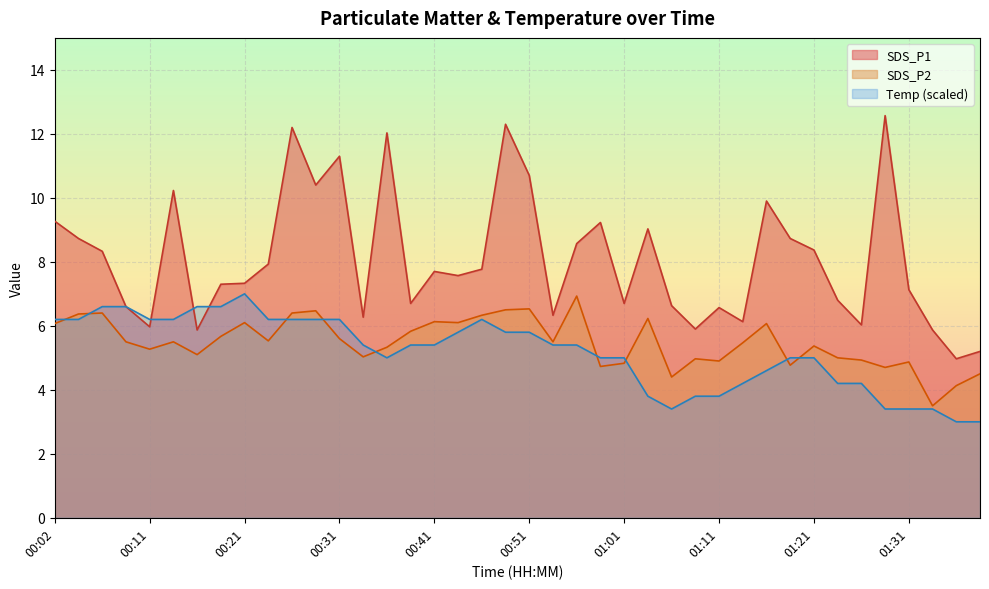

Where is the first local minimum for SDS_P2?

00:11